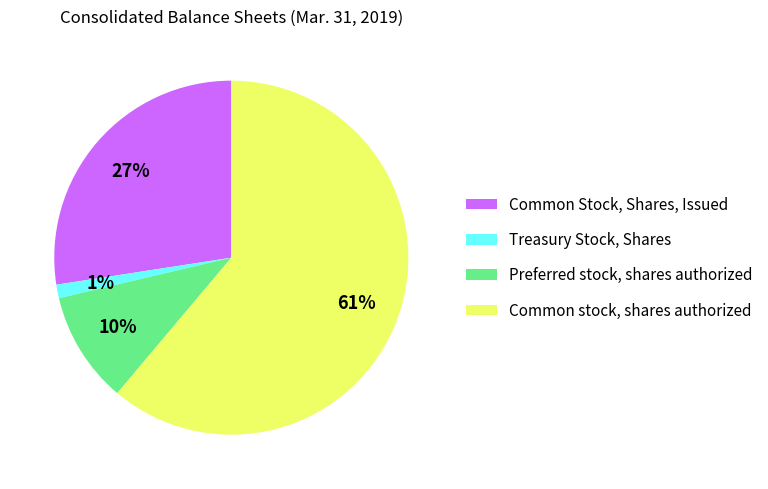

Which has a higher value, Treasury Stock, Shares or Common stock, shares authorized?

Common stock, shares authorized